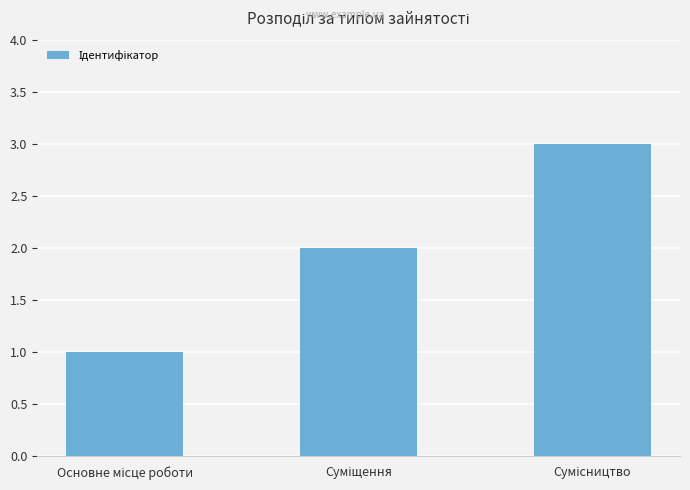

What is the value of the 2nd bar from the left?

2